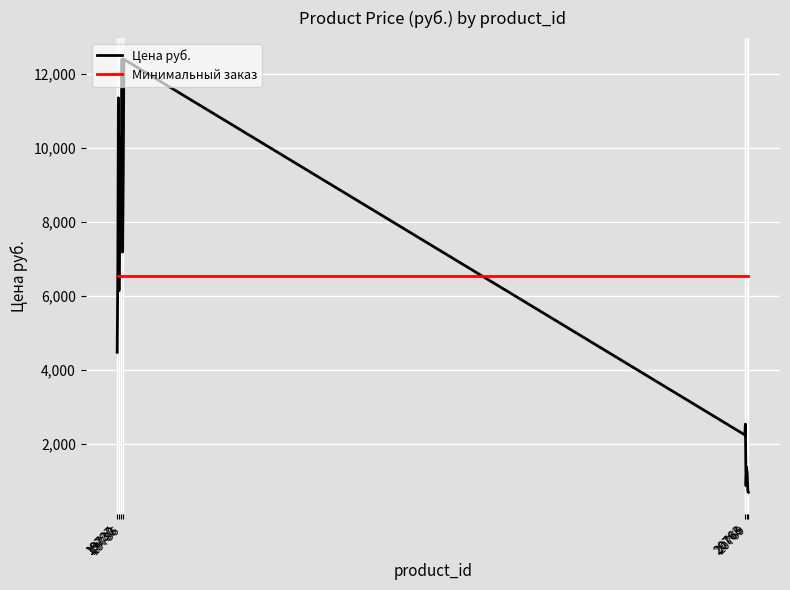

What is the lowest value of the Цена руб. series?

697